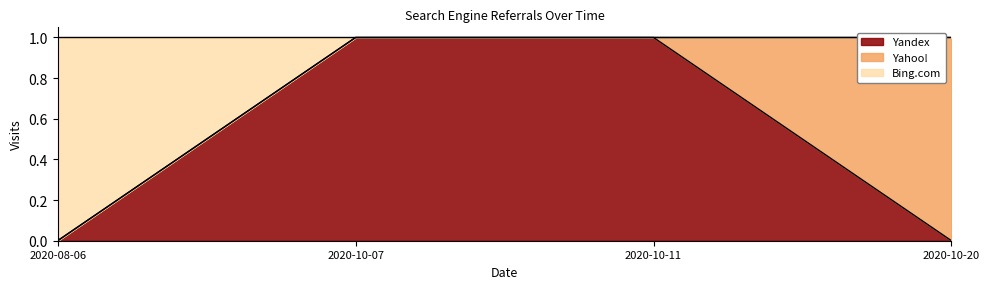

At which category is the sum across all series the highest?

2020-10-07